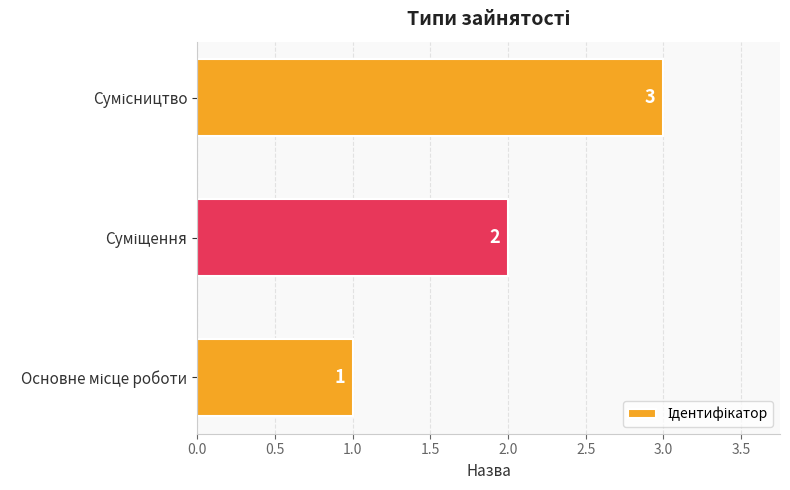

What is the sum of all values?

6